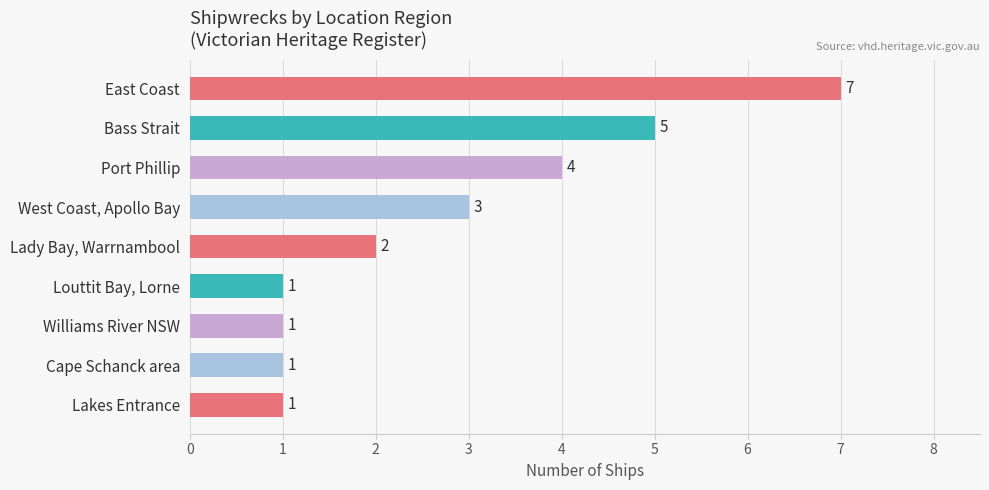

What is the change in value from Cape Schanck area to Lady Bay, Warrnambool?

+1